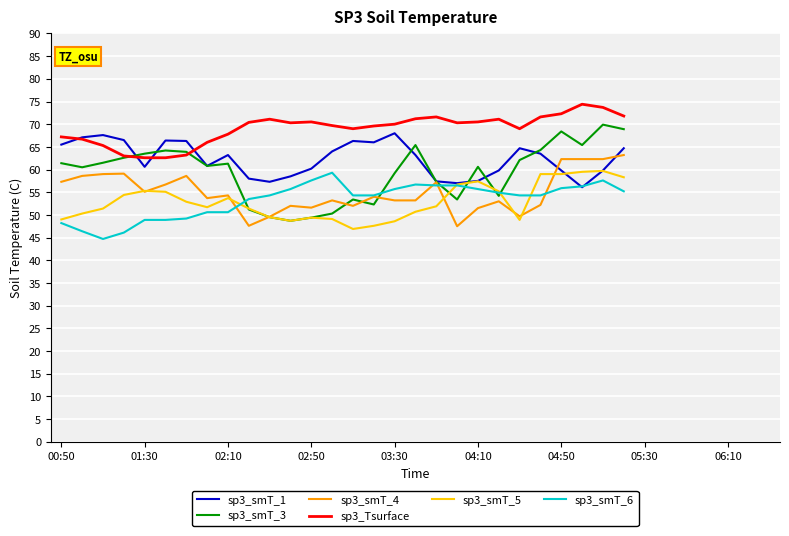

True or false: sp3_smT_5 and sp3_Tsurface cross at least once.

False